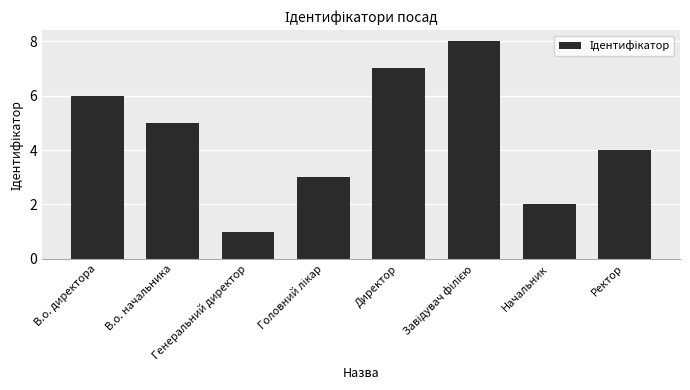

What is the label of the 7th bar from the left?

Начальник